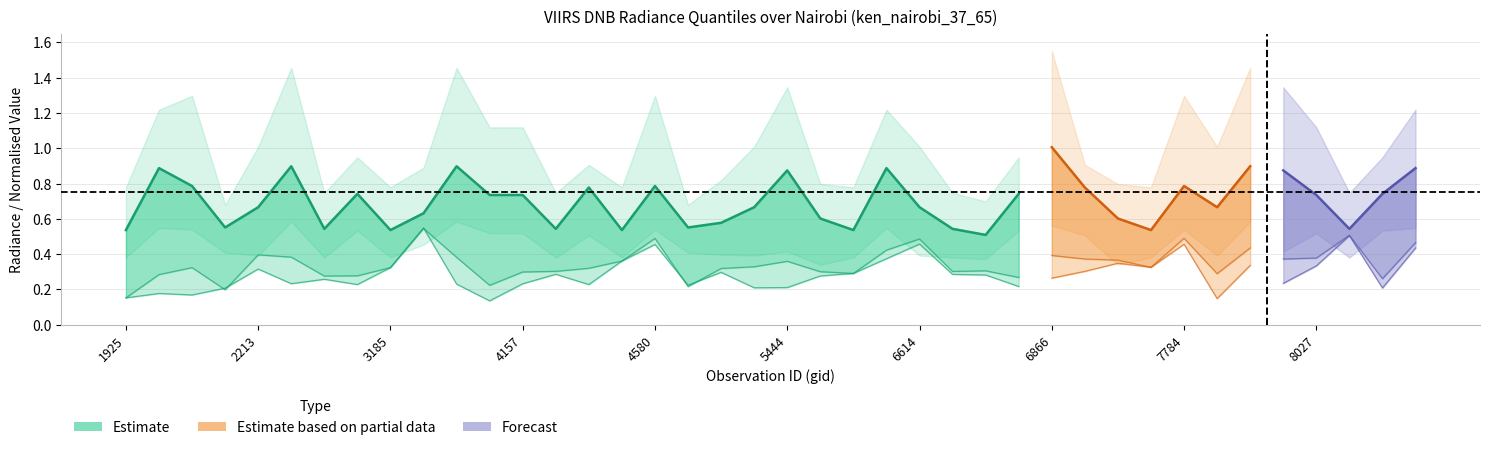

The rade9_bin_1q series shows 0.8 at 8027. True or false?

False